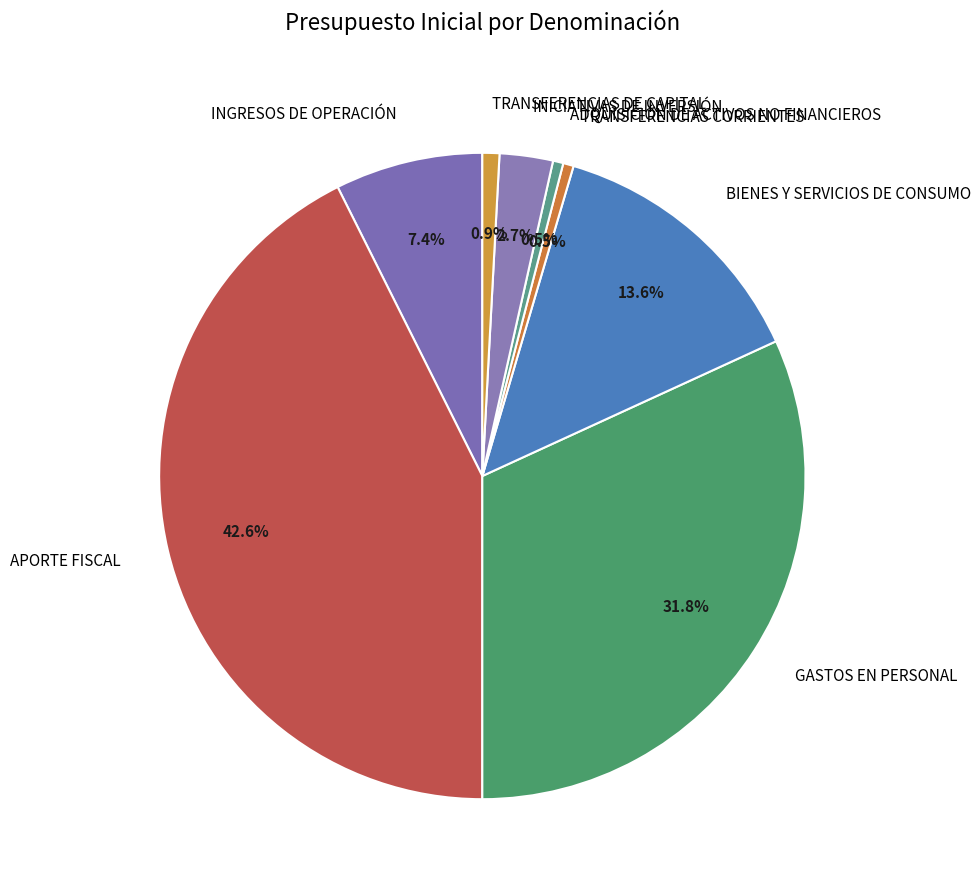

True or false: GASTOS EN PERSONAL accounts for 32% of the total.

True